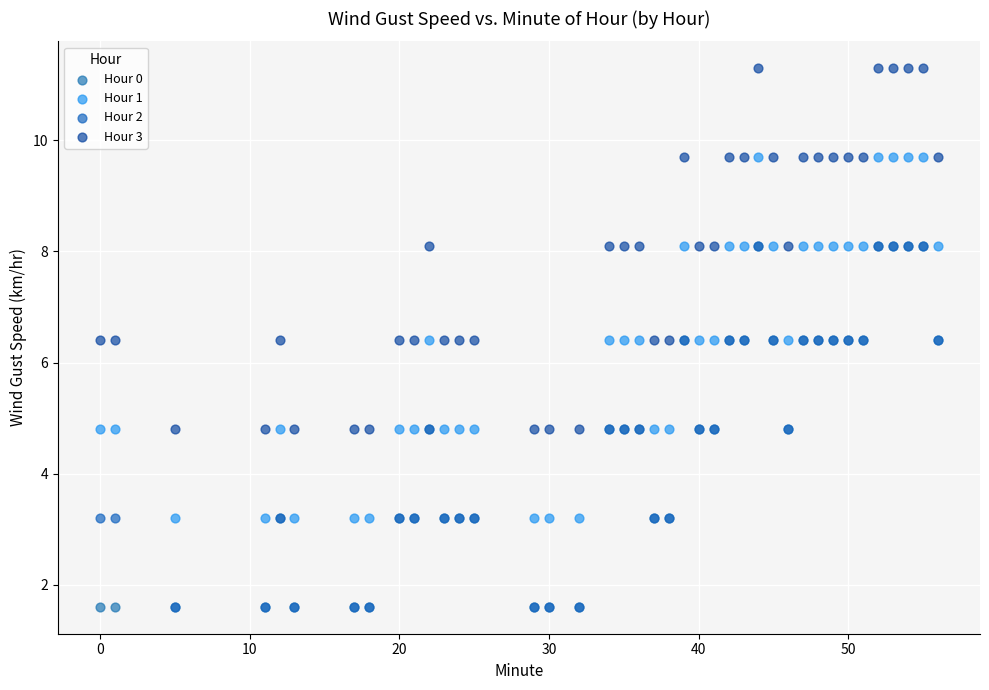

What are all the series names shown in the legend?

Hour 0, Hour 1, Hour 2, Hour 3